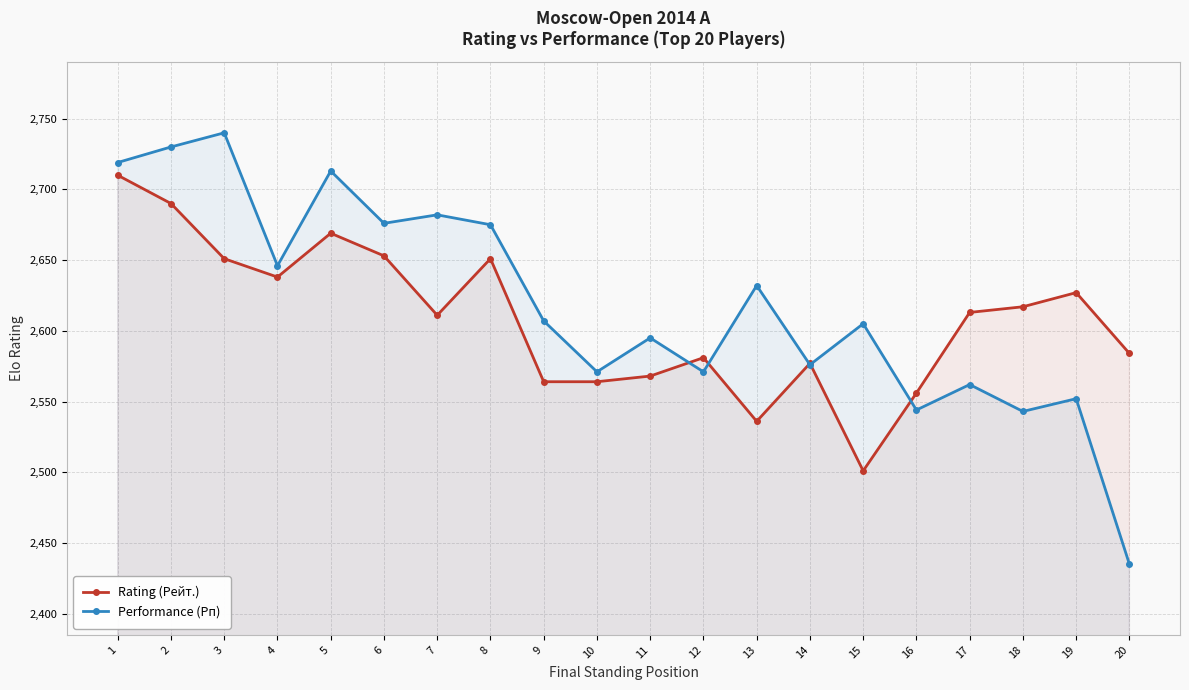

What is the sum of the Rating (Рейт.) values at 3 and 10?

5215